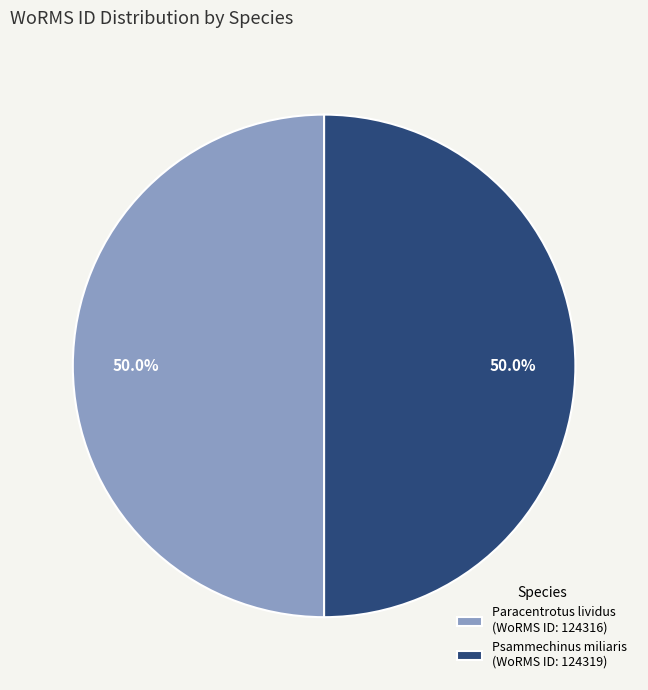

The Psammechinus miliaris slice represents 50% of the pie. True or false?

True